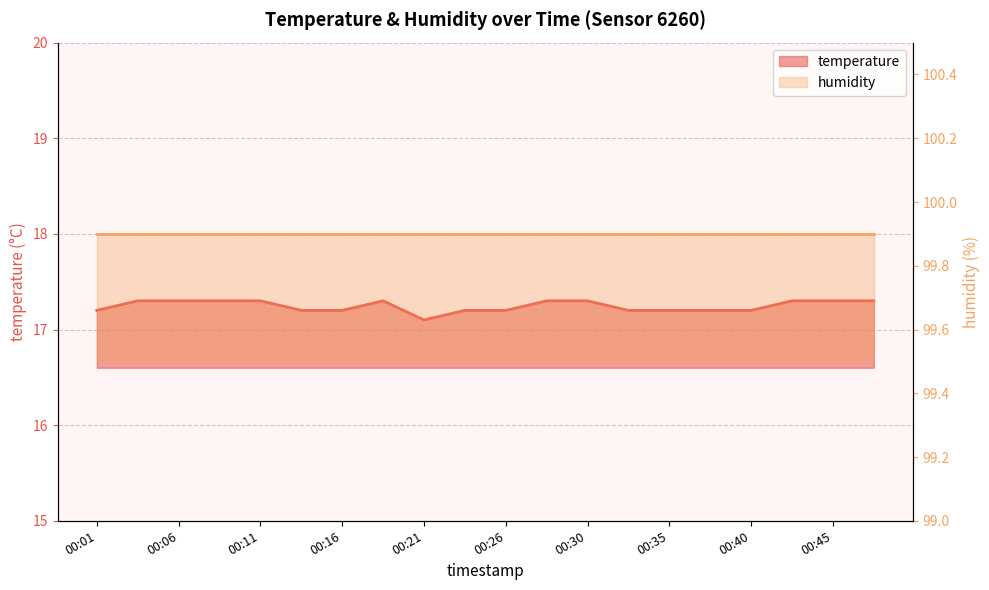

Which label corresponds to the smallest value in the chart?

00:21